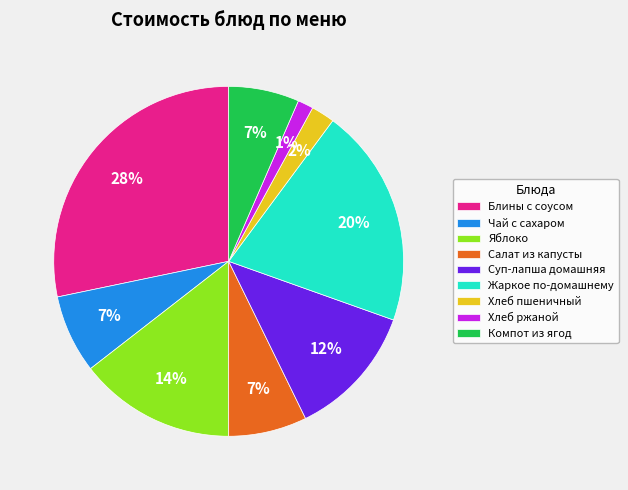

Which slice is the largest?

Блины с соусом